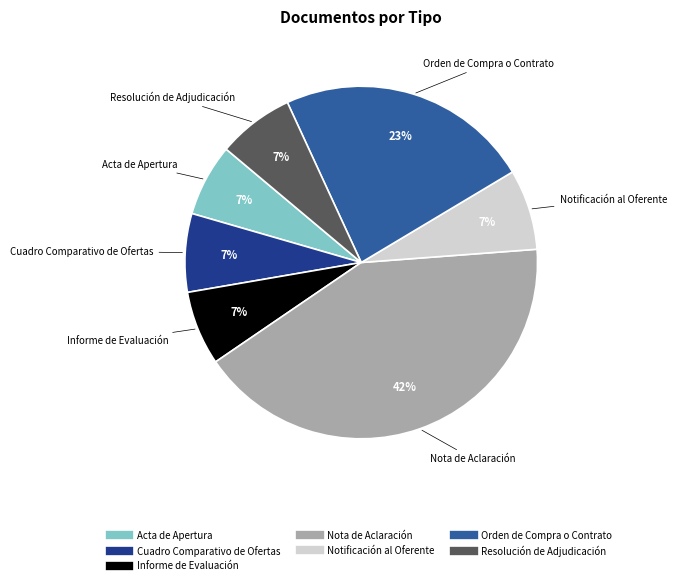

How many segments does this pie chart have?

7